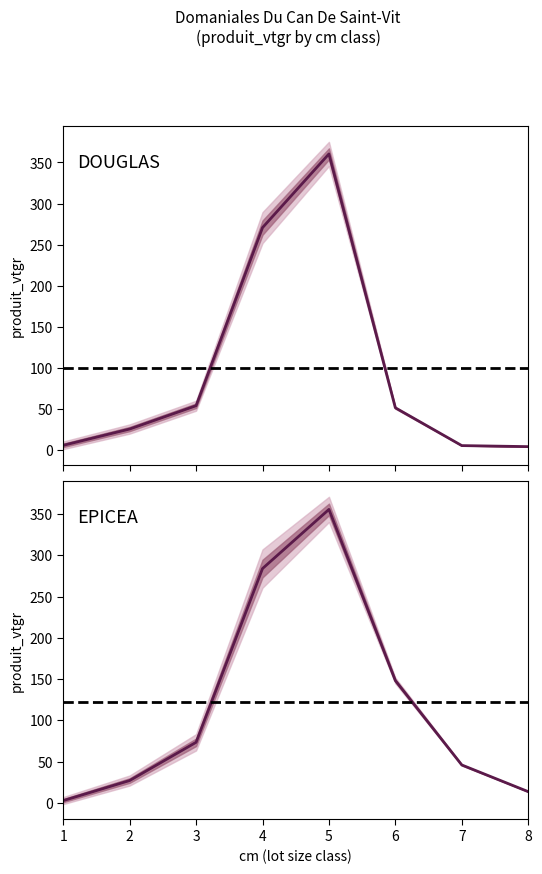

How many interior local peaks does the EPICEA_produit_vtgr series have?

1